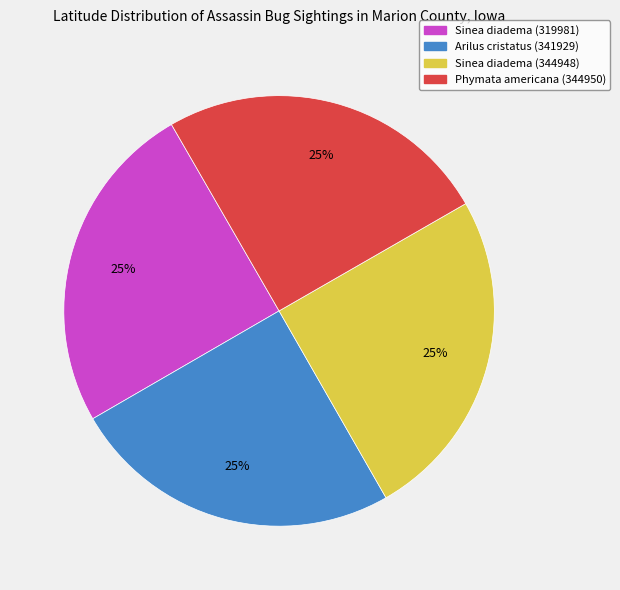

Does Sinea diadema (319981) account for over 50% of the chart?

No